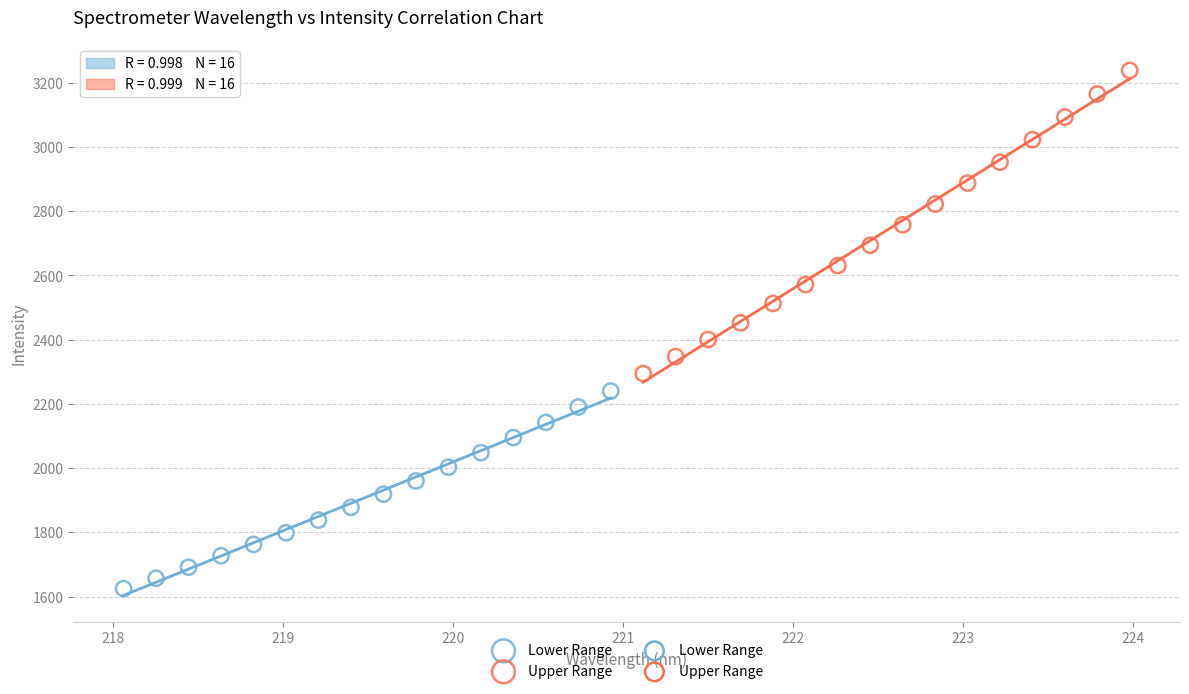

Which series contains the highest Y value?

Upper Range